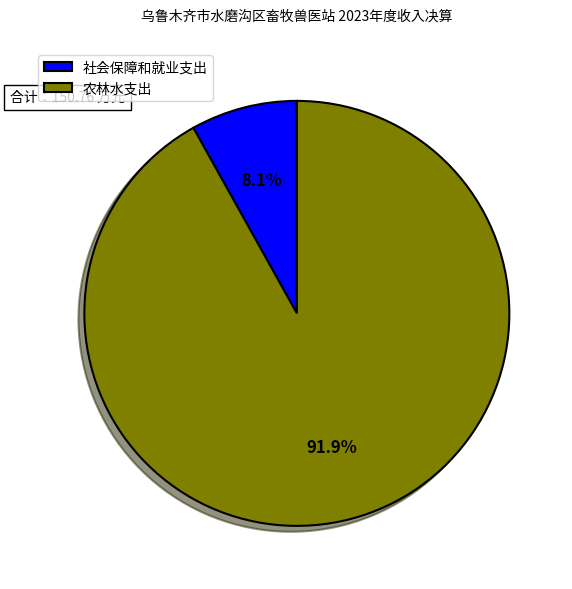

What percentage is the 农林水支出 slice, to the nearest percent?

92%